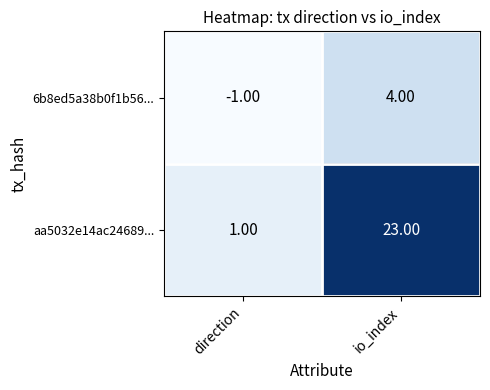

List the series in order of their peak value, highest first.

aa5032e14ac24689..., 6b8ed5a38b0f1b56...